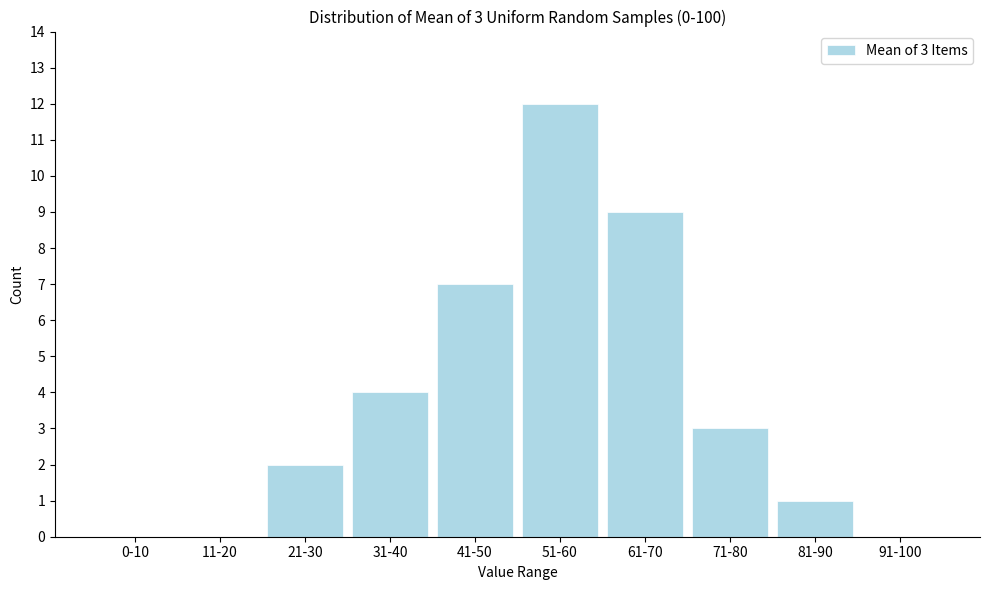

Reading right to left, extract all data points from this chart.

91-100=0	81-90=1	71-80=3	61-70=9	51-60=12	41-50=7	31-40=4	21-30=2	11-20=0	0-10=0